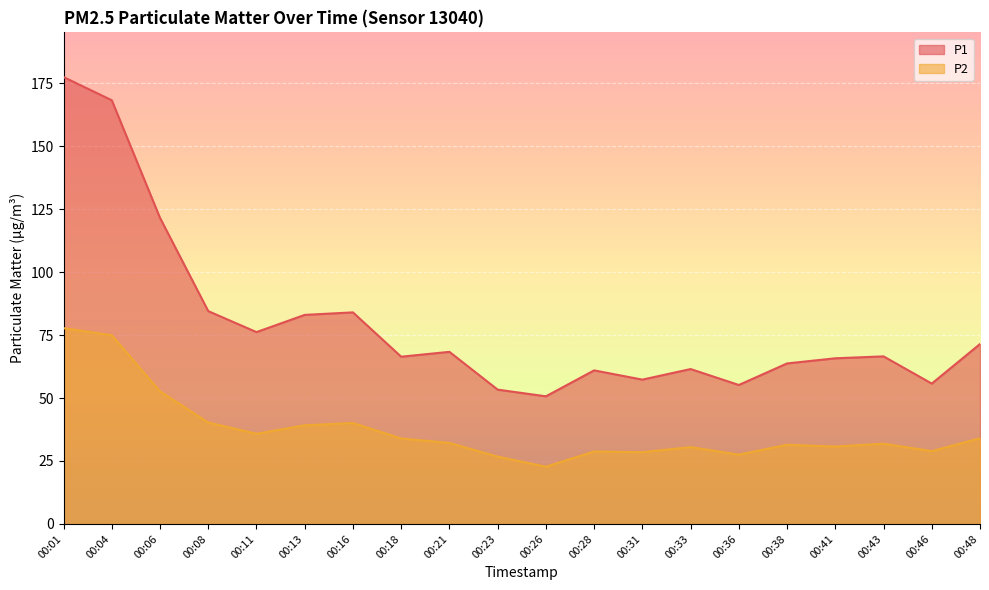

How many lines are shown in the chart?

2